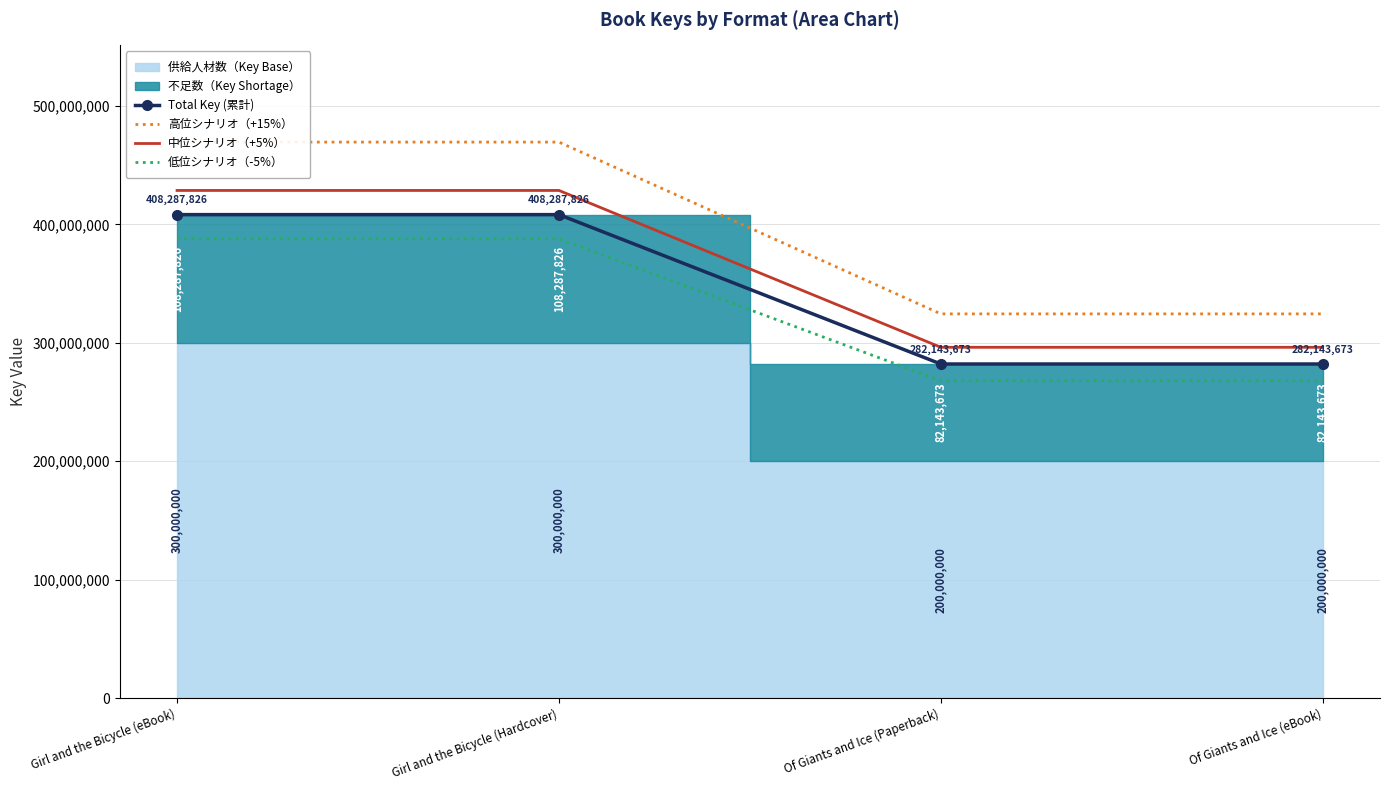

What is the greatest value displayed?

469530999.9